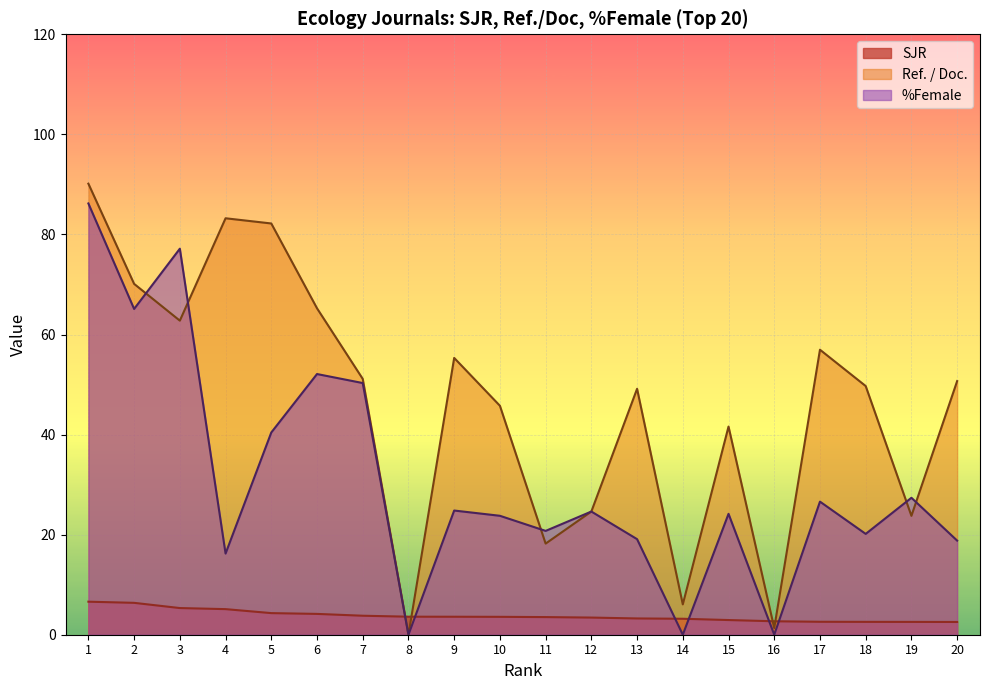

What is the value of the SJR point at the 8th from the left?

3.6